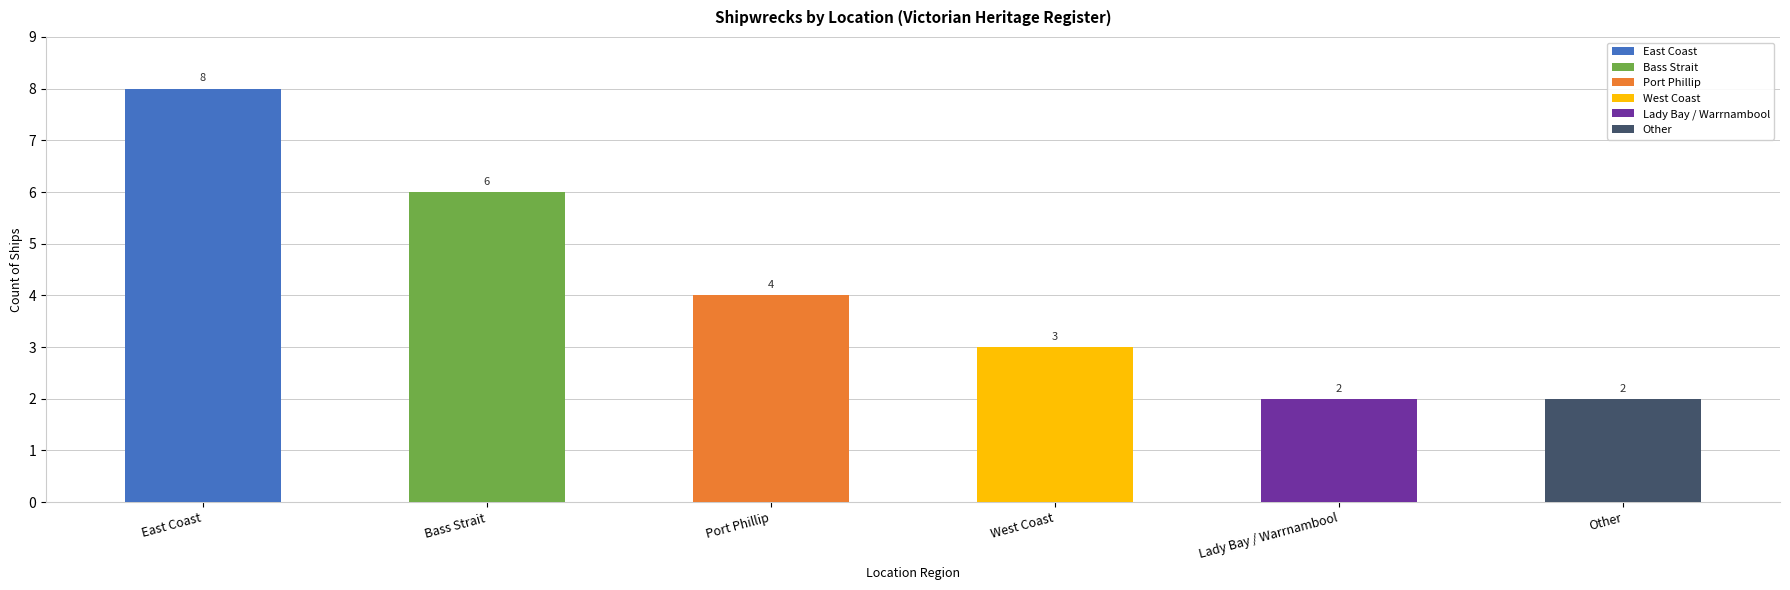

List the labels in order of value, smallest first.

Lady Bay / Warrnambool, Other, West Coast, Port Phillip, Bass Strait, East Coast